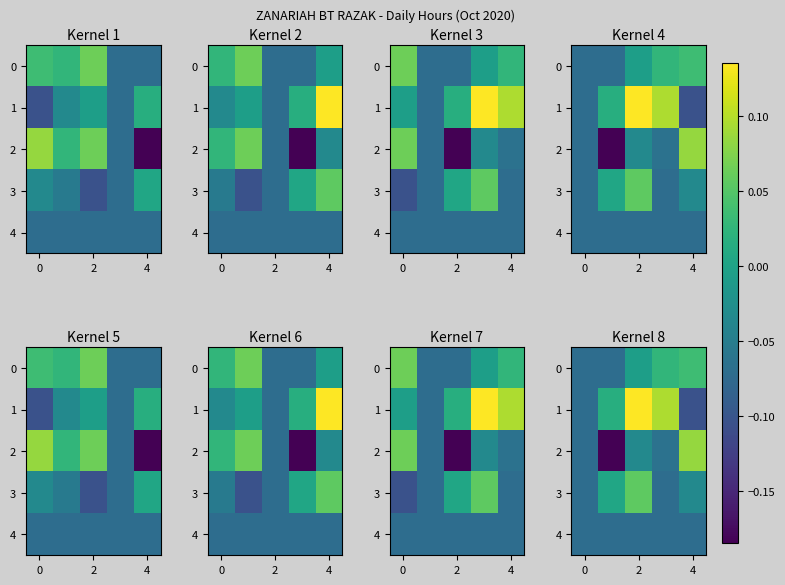

Which series has the largest range (max minus min)?

2